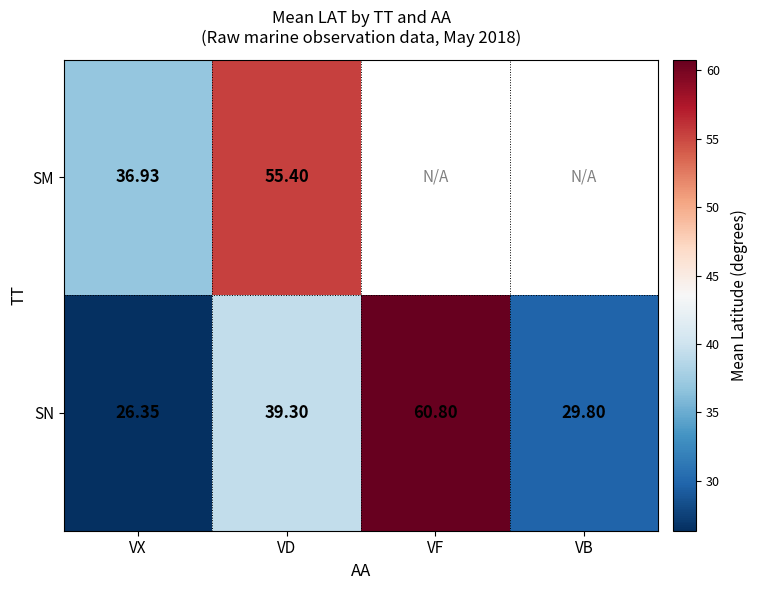

List the labels in order of SN value, largest first.

VF, VD, VB, VX